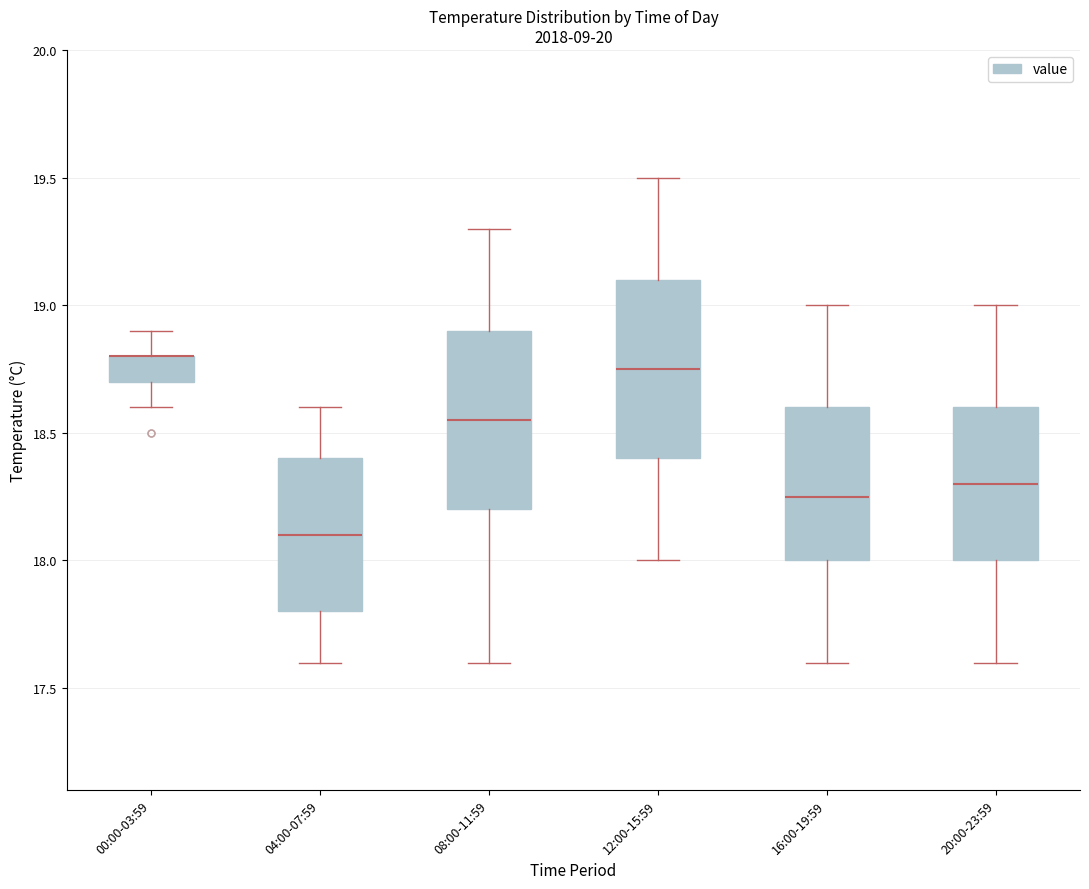

Reading left to right, transcribe this box plot: for each box, give where its median line is, the range the box spans, and where its two whiskers end, as read against the y-axis. The values are not printed on the chart, so give them approximately, as read against the axis.

00:00-03:59: median 18.80 (drawn on the box's upper edge), box 18.70 to 18.80, whiskers 18.60 to 18.90
04:00-07:59: median 18.10, box 17.80 to 18.40, whiskers 17.60 to 18.60
08:00-11:59: median 18.55, box 18.20 to 18.90, whiskers 17.60 to 19.30
12:00-15:59: median 18.75, box 18.40 to 19.10, whiskers 18.00 to 19.50
16:00-19:59: median 18.25, box 18.00 to 18.60, whiskers 17.60 to 19.00
20:00-23:59: median 18.30, box 18.00 to 18.60, whiskers 17.60 to 19.00